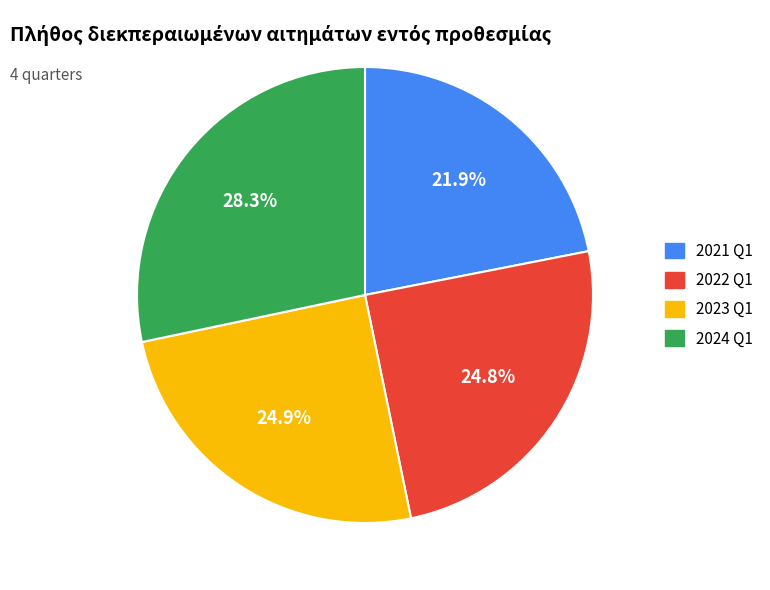

What is the smallest slice in the pie chart?

2021 Q1